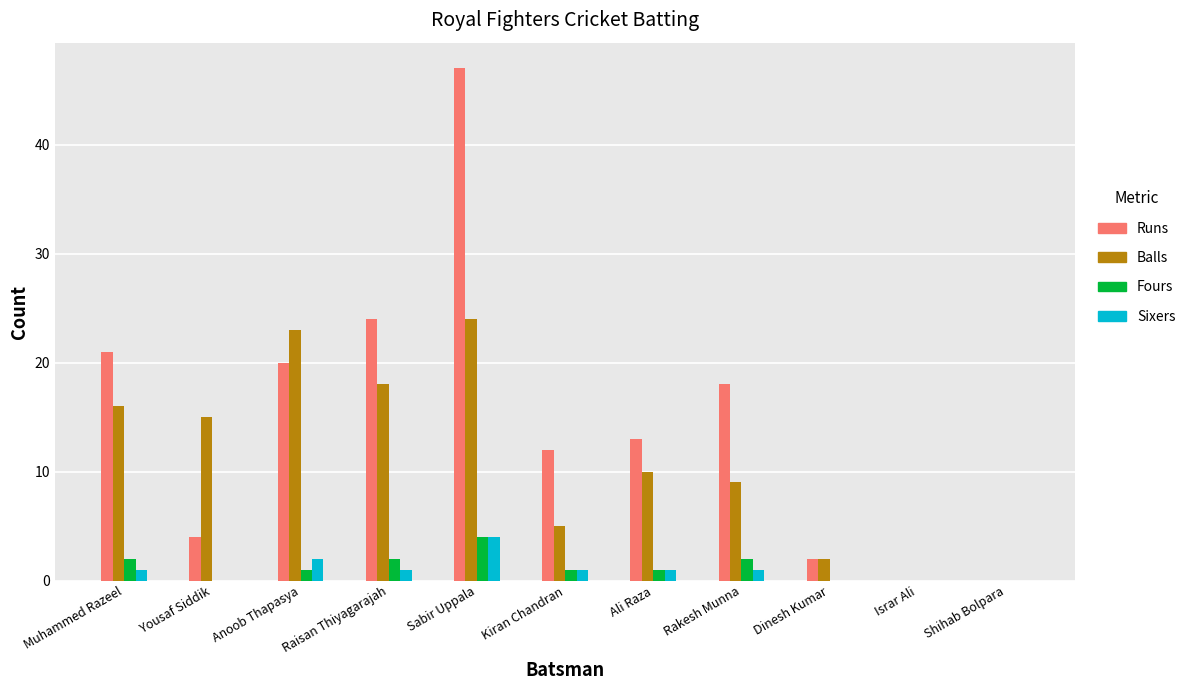

Are the bars grouped side by side (vs. stacked)?

Yes